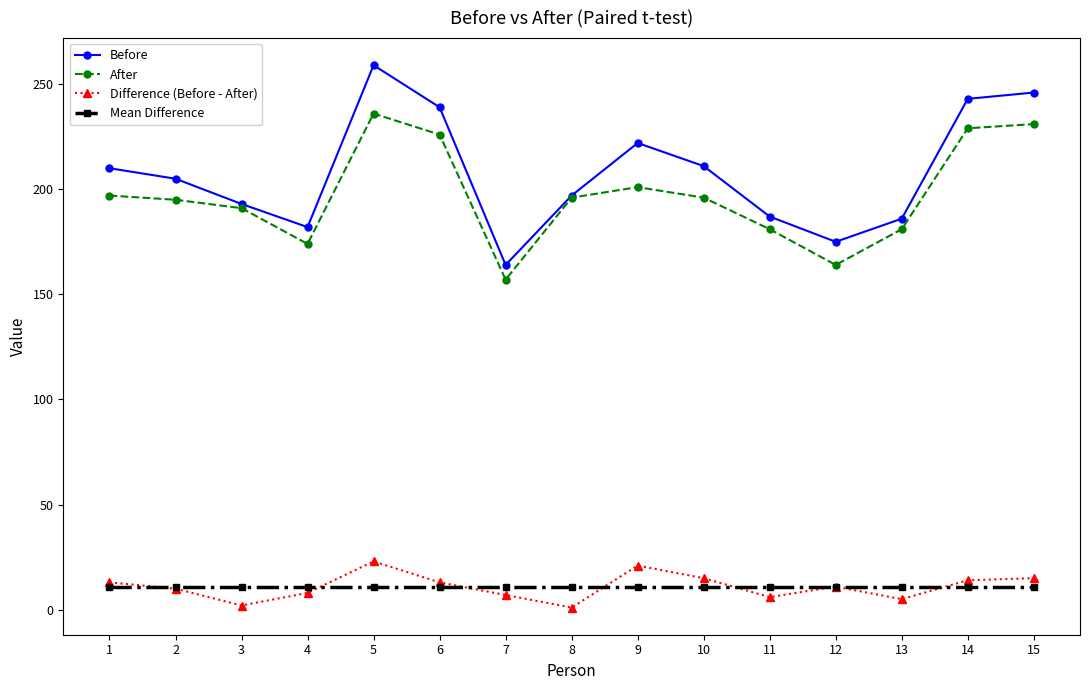

Which series has the largest range (max minus min)?

Before